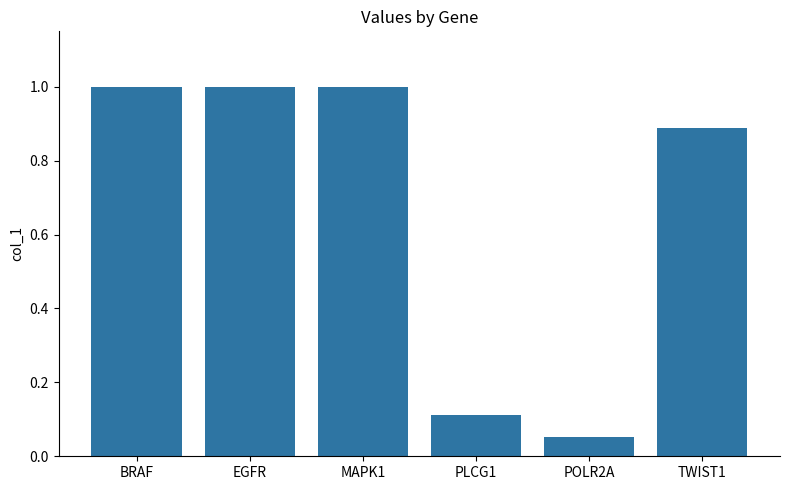

Which label corresponds to the smallest value in the chart?

POLR2A